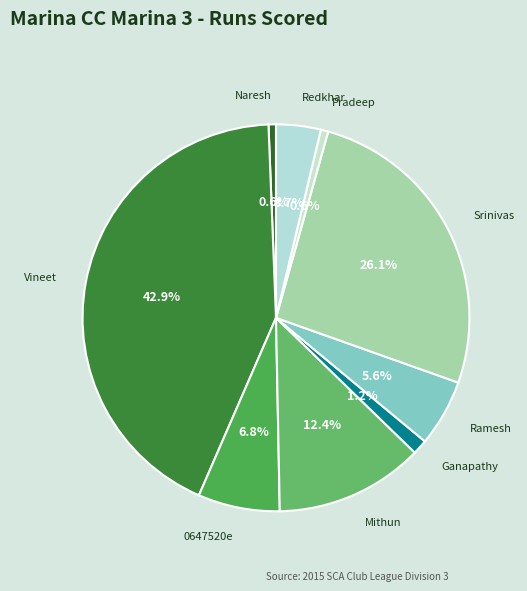

Which has a higher value, Mithun or 0647520e?

Mithun